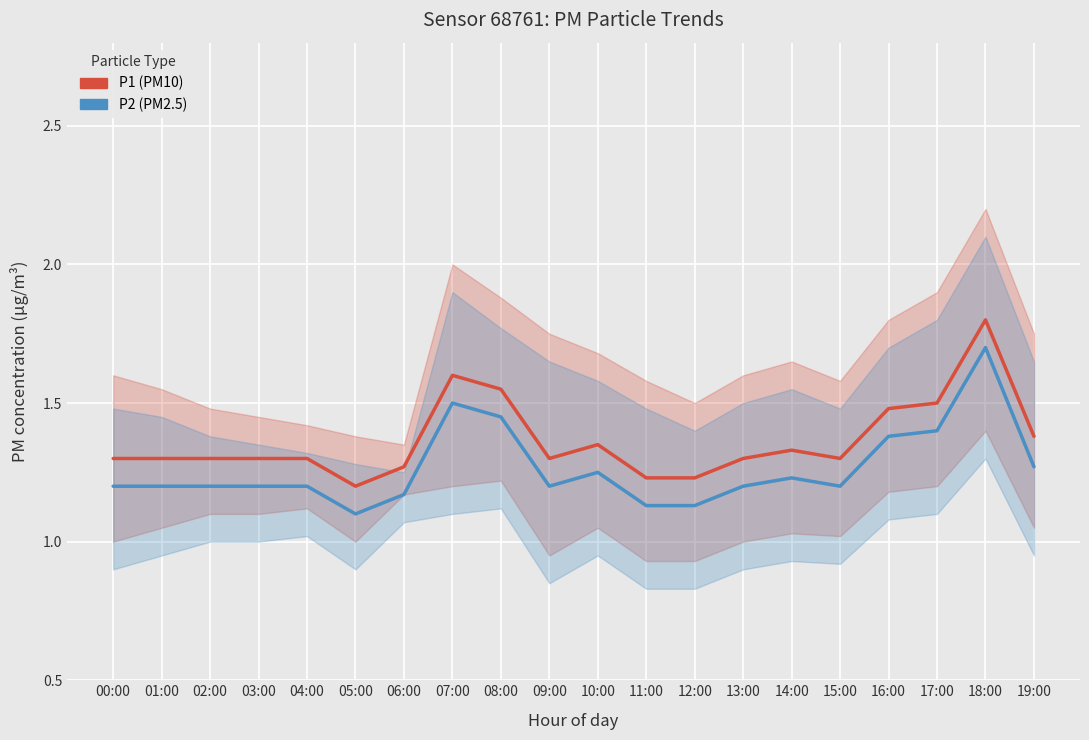

Which has a higher value, 00:00 or 11:00?

00:00